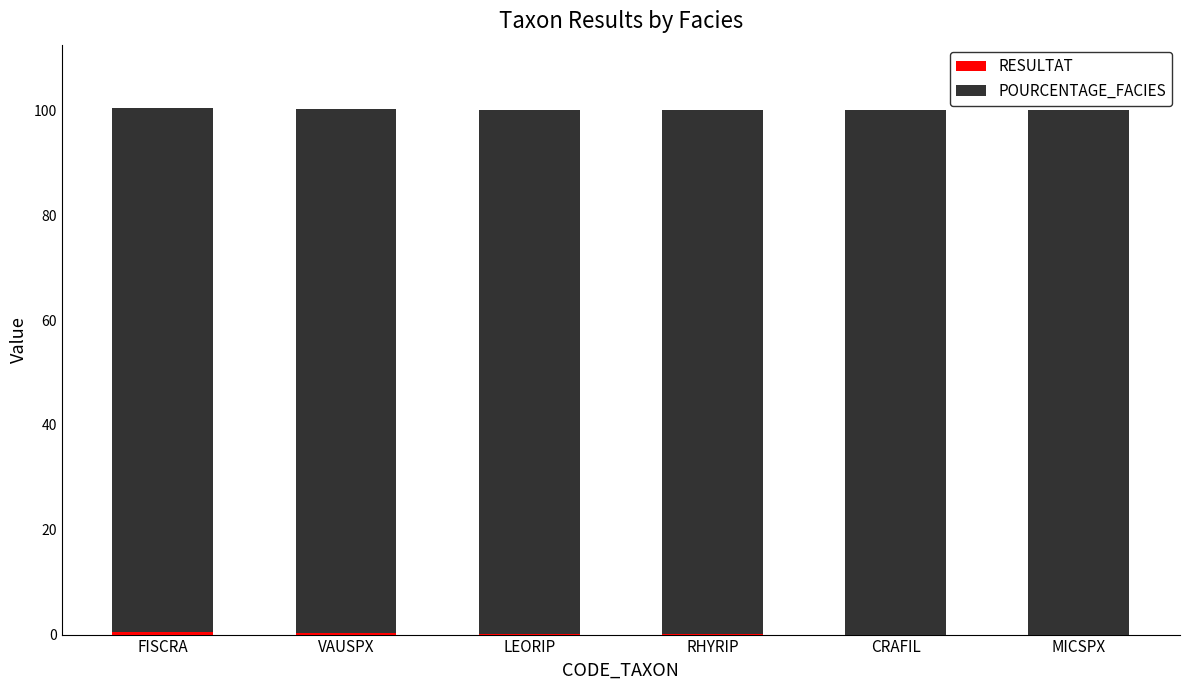

How many distinct data groups are displayed?

2